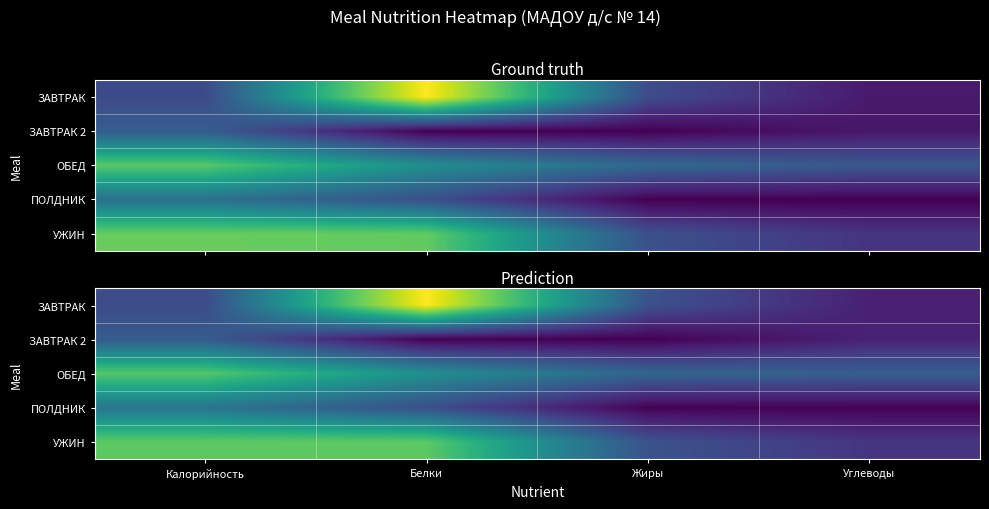

Is the value of ПОЛДНИК at Жиры greater than the value of ЗАВТРАК at Калорийность?

No